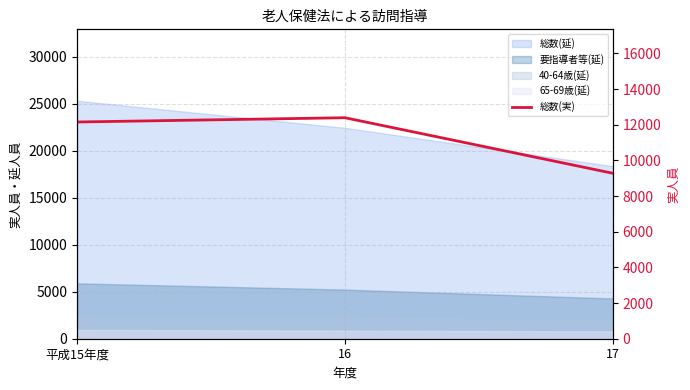

What is the ratio of the value at 16 to the value at 17?

1.3